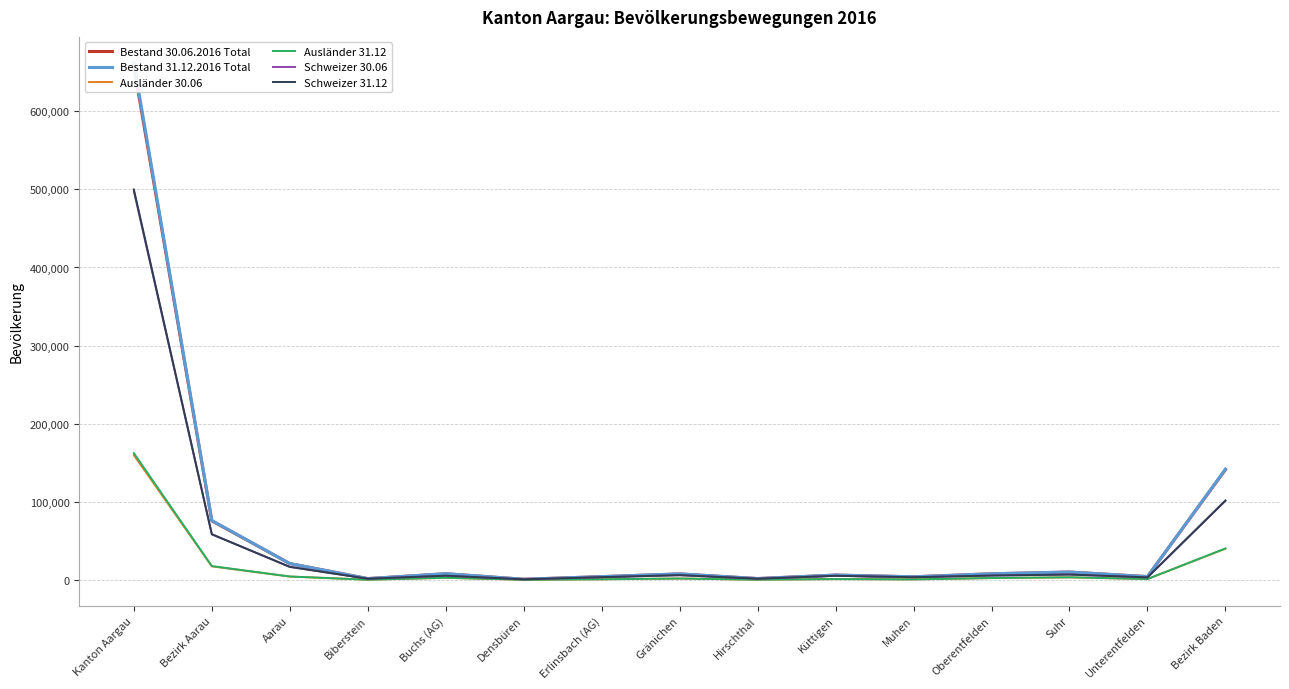

Reading right to left, transcribe all the data shown in this chart.

Bestand 30.06.2016 Total: Bezirk Baden=141014	Unterentfelden=4108	Suhr=9907	Oberentfelden=7722	Muhen=3846	Küttigen=6047	Hirschthal=1588	Gränichen=7497	Erlinsbach (AG)=4027	Densbüren=697	Buchs (AG)=7748	Biberstein=1535	Aarau=20781	Bezirk Aarau=75503	Kanton Aargau=657447
Bestand 31.12.2016 Total: Bezirk Baden=141717	Unterentfelden=4097	Suhr=9960	Oberentfelden=7719	Muhen=3872	Küttigen=6084	Hirschthal=1583	Gränichen=7615	Erlinsbach (AG)=4096	Densbüren=706	Buchs (AG)=7885	Biberstein=1540	Aarau=20782	Bezirk Aarau=75939	Kanton Aargau=662224
Ausländer 30.06: Bezirk Baden=39857	Unterentfelden=979	Suhr=3134	Oberentfelden=2247	Muhen=531	Küttigen=949	Hirschthal=168	Gränichen=1613	Erlinsbach (AG)=674	Densbüren=71	Buchs (AG)=2547	Biberstein=131	Aarau=4194	Bezirk Aarau=17238	Kanton Aargau=159706
Ausländer 31.12: Bezirk Baden=40169	Unterentfelden=1003	Suhr=3201	Oberentfelden=2264	Muhen=527	Küttigen=971	Hirschthal=180	Gränichen=1655	Erlinsbach (AG)=711	Densbüren=79	Buchs (AG)=2613	Biberstein=135	Aarau=4229	Bezirk Aarau=17568	Kanton Aargau=162263
Schweizer 30.06: Bezirk Baden=101157	Unterentfelden=3129	Suhr=6773	Oberentfelden=5475	Muhen=3315	Küttigen=5098	Hirschthal=1420	Gränichen=5884	Erlinsbach (AG)=3353	Densbüren=626	Buchs (AG)=5201	Biberstein=1404	Aarau=16587	Bezirk Aarau=58265	Kanton Aargau=497741
Schweizer 31.12: Bezirk Baden=101548	Unterentfelden=3094	Suhr=6759	Oberentfelden=5455	Muhen=3345	Küttigen=5113	Hirschthal=1403	Gränichen=5960	Erlinsbach (AG)=3385	Densbüren=627	Buchs (AG)=5272	Biberstein=1405	Aarau=16553	Bezirk Aarau=58371	Kanton Aargau=499961